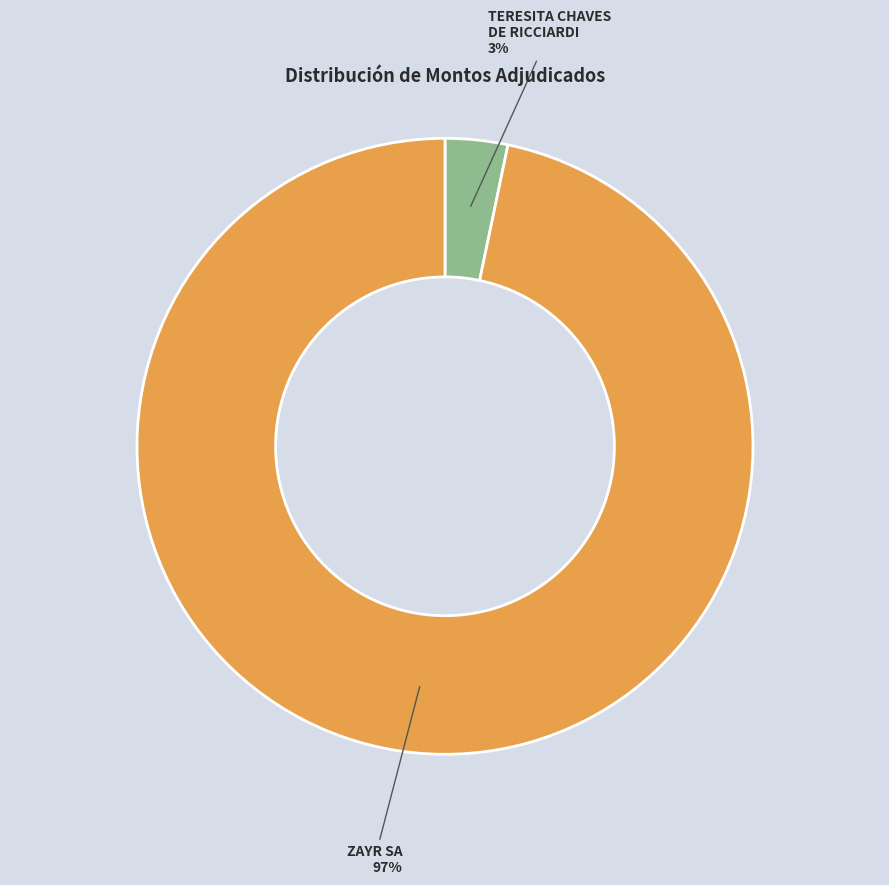

To the nearest percent, what percentage of the pie is ZAYR SA?

97%